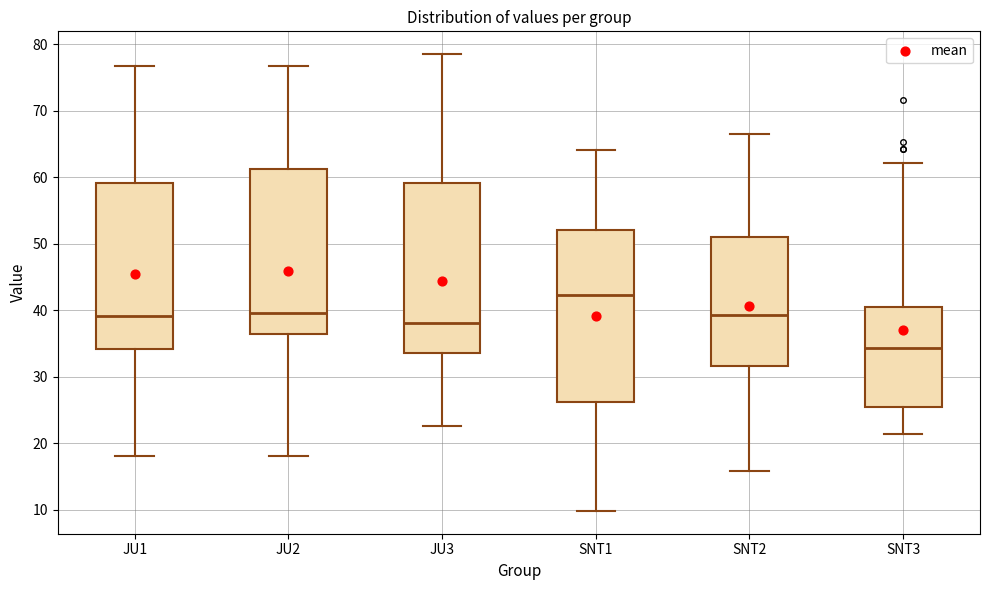

Reading left to right, transcribe this box plot: for each box, give where its median line is, the range the box spans, and where its two whiskers end, as read against the y-axis. The values are not printed on the chart, so give them approximately, as read against the axis.

JU1: median 39, box 34 to 59, whiskers 18 to 77
JU2: median 40, box 36 to 61, whiskers 18 to 77
JU3: median 38, box 34 to 59, whiskers 23 to 79
SNT1: median 42, box 26 to 52, whiskers 10 to 64
SNT2: median 39, box 32 to 51, whiskers 16 to 67
SNT3: median 34, box 25 to 41, whiskers 21 to 62